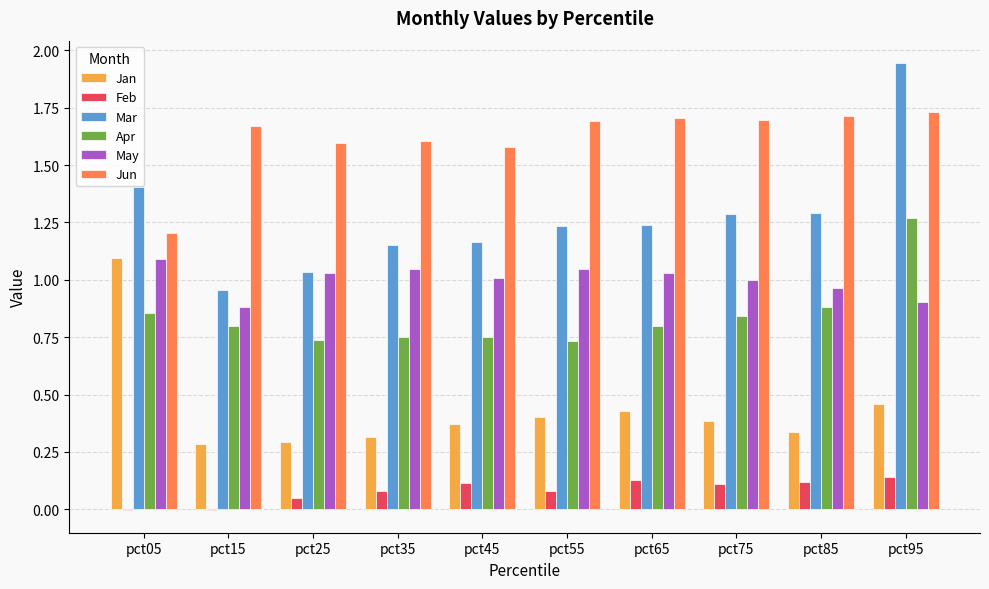

Which category has the highest value in the Apr series?

pct95